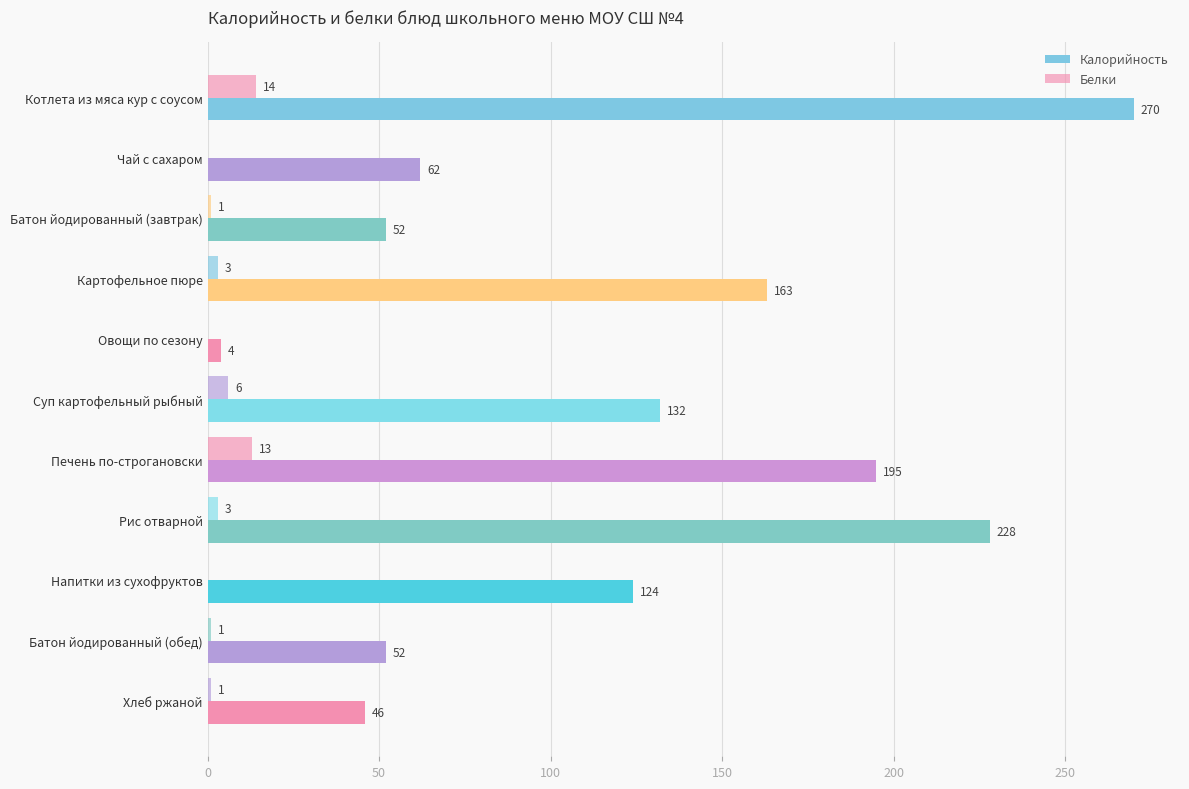

How many values in Белки are above zero?

8